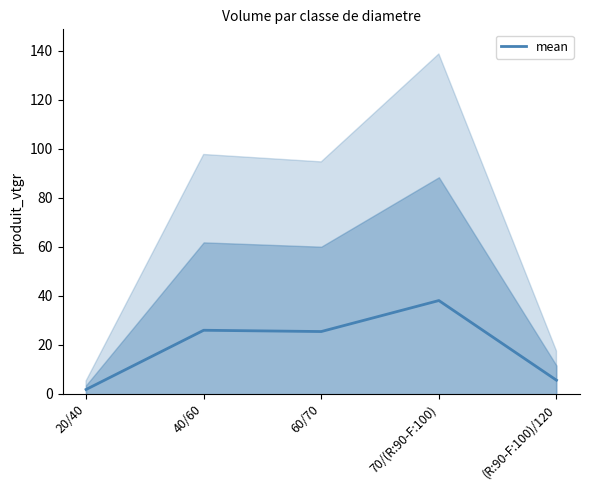

What is the label of the 4th point from the right?

40/60